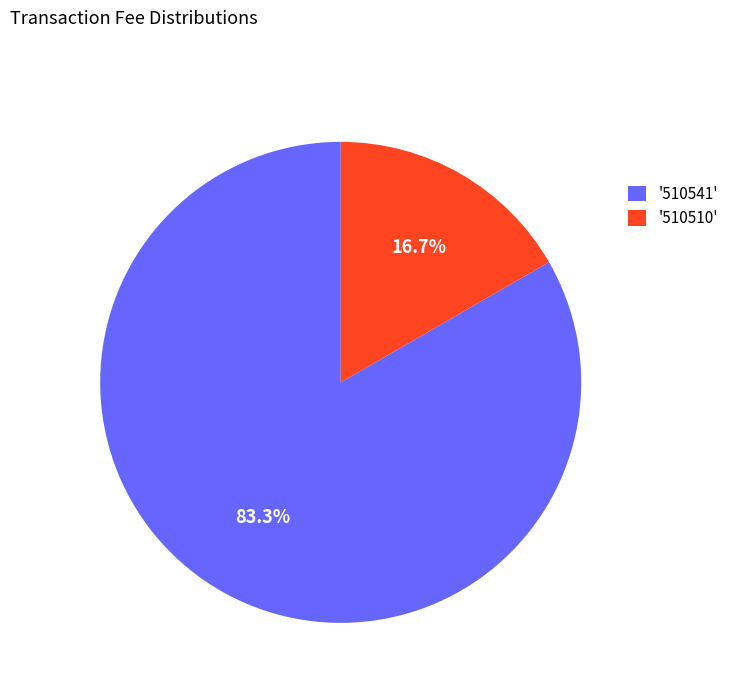

Is the sum of '510541' and '510510' greater than half?

Yes